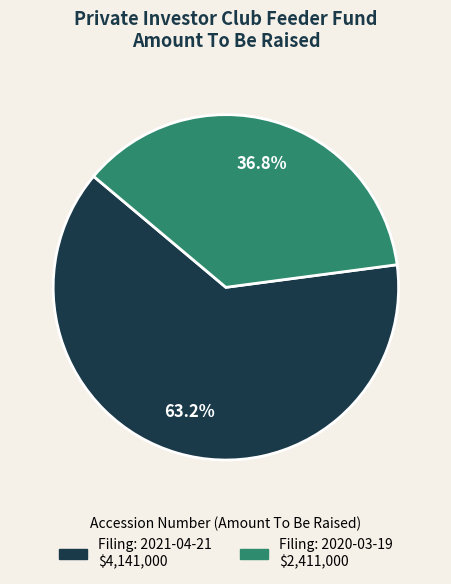

Does any single category account for the majority?

Yes